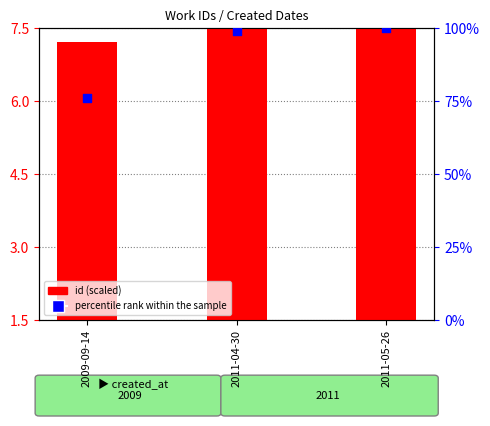

At how many categories does at least one series exceed 39?

3